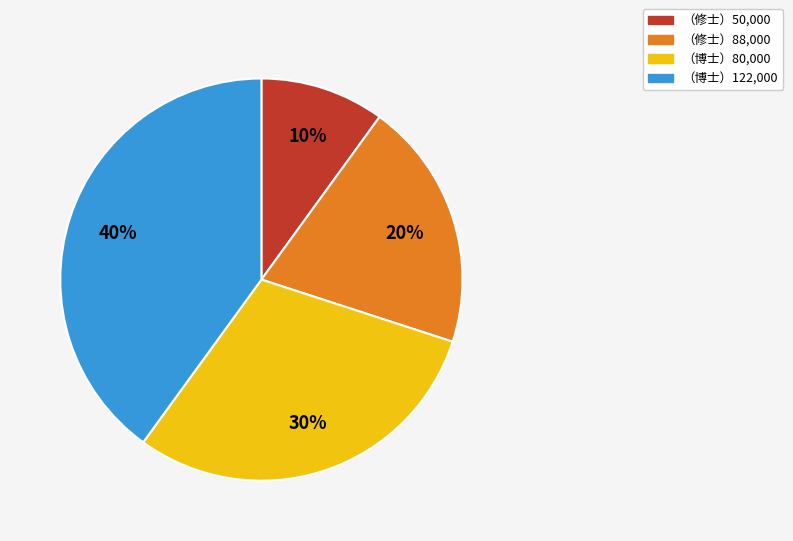

Which category has the smallest portion of the pie?

（修士）50,000